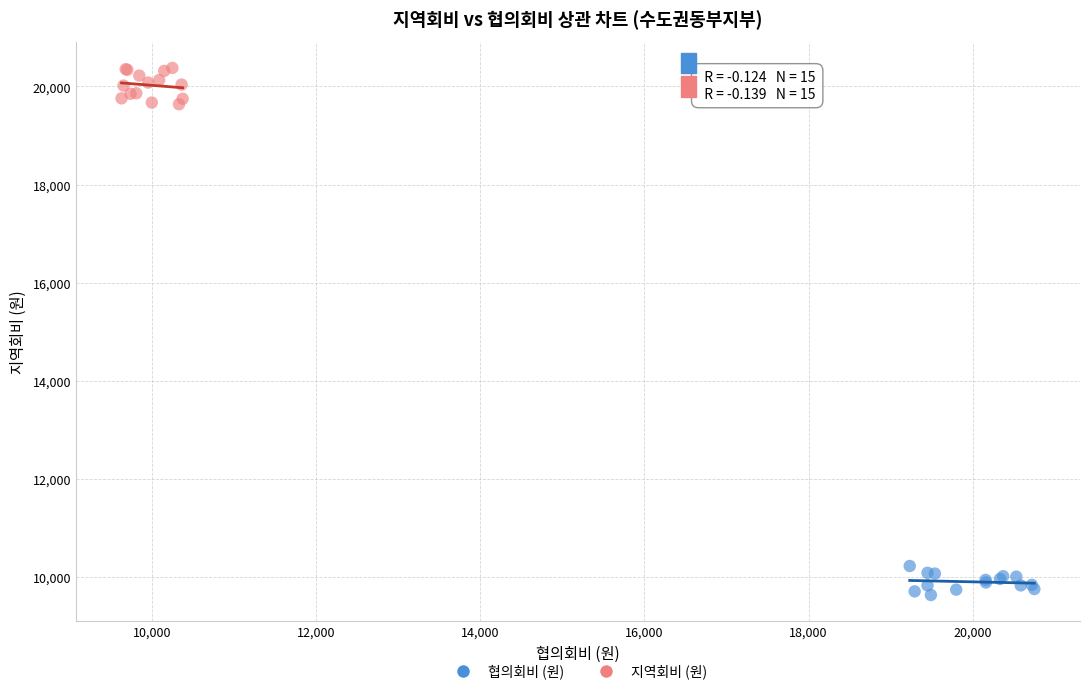

Which series has the largest Y range (max minus min)?

지역회비 (원)